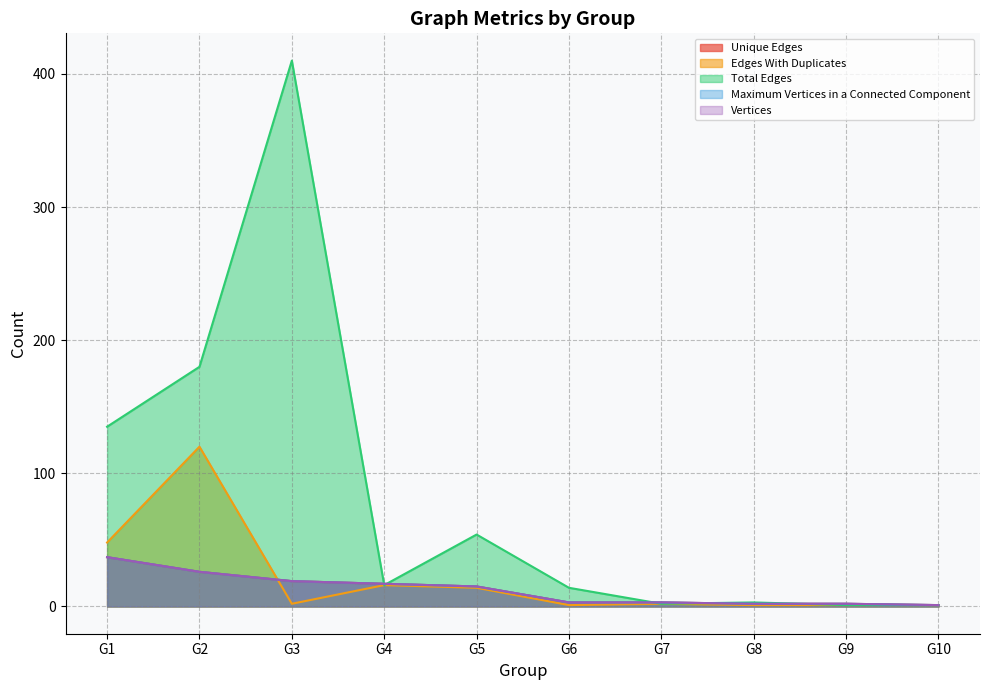

True or false: Vertices and Unique Edges intersect in this chart.

False